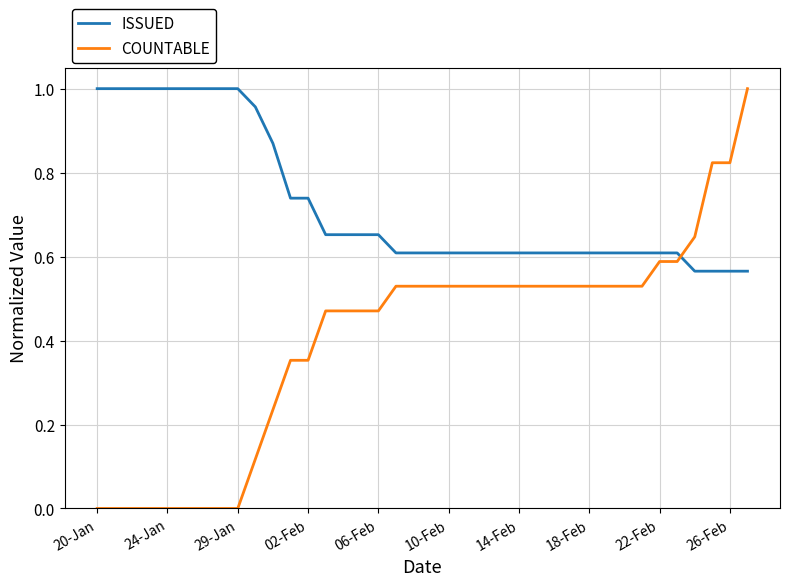

After their last crossing, which series has the higher values: ISSUED or COUNTABLE?

COUNTABLE